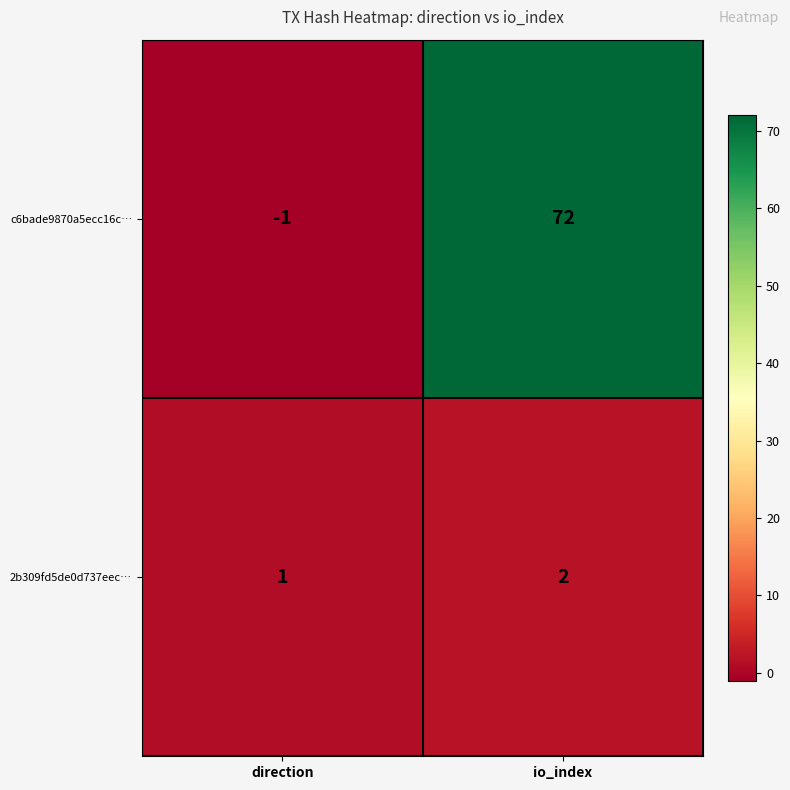

What is the difference between the c6bade9870a5ecc16c… values at direction and io_index?

73